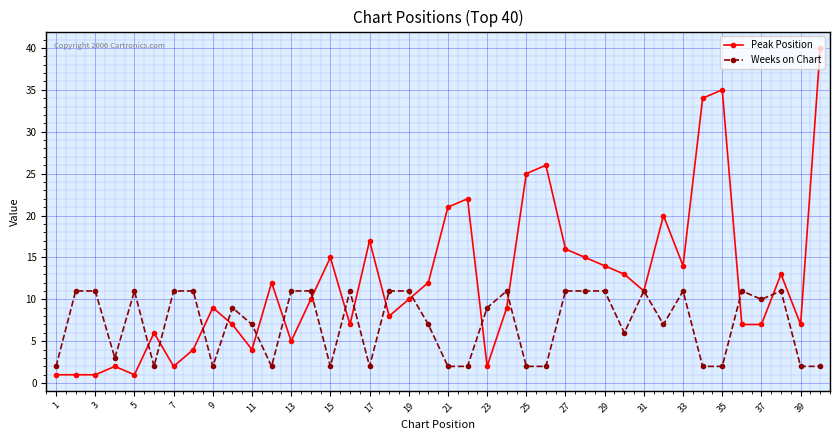

True or false: Weeks on Chart has more than 2 interior local peaks.

True